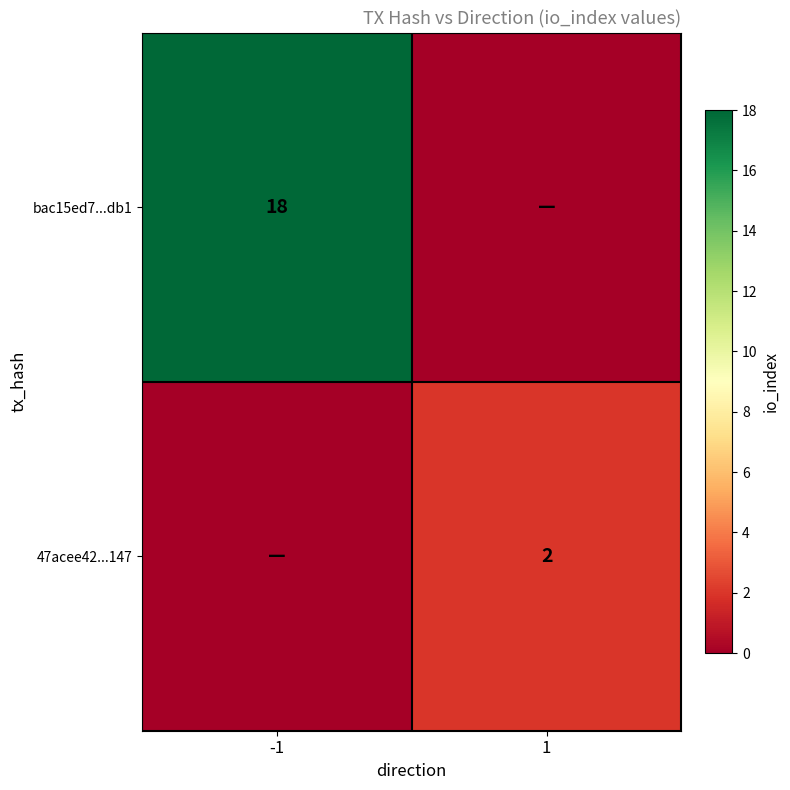

True or false: 47acee42...147 has a value of 2 at 1.

True